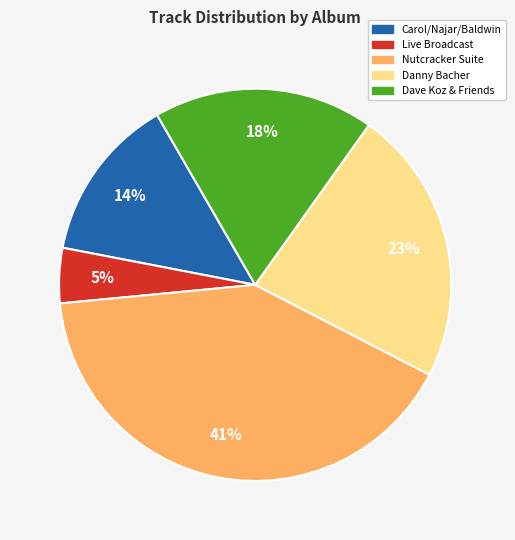

To the nearest percent, what is the difference between the largest and smallest slice percentages?

36%